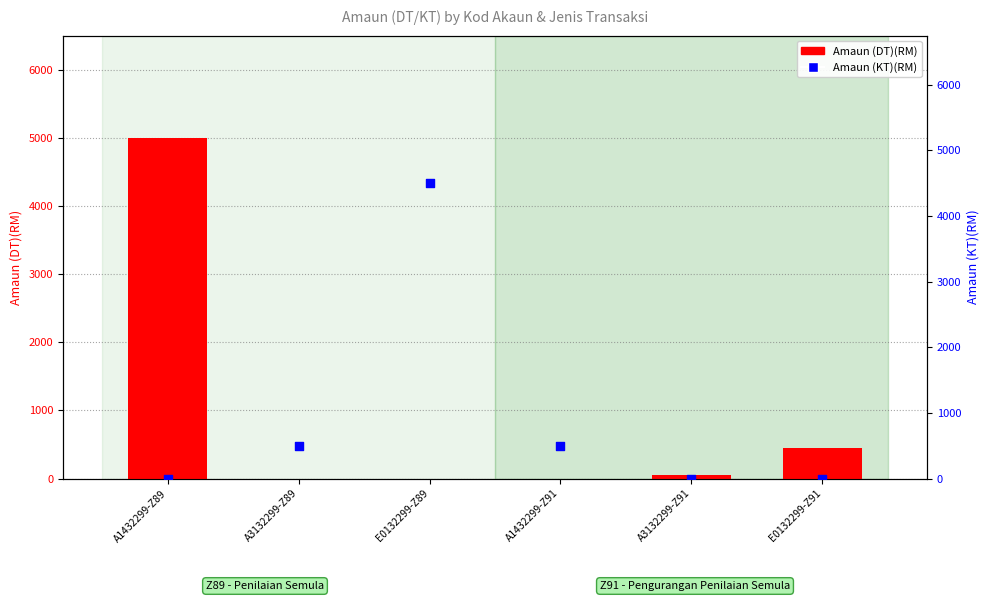

Which series has the largest Y range (max minus min)?

Amaun (DT)(RM)